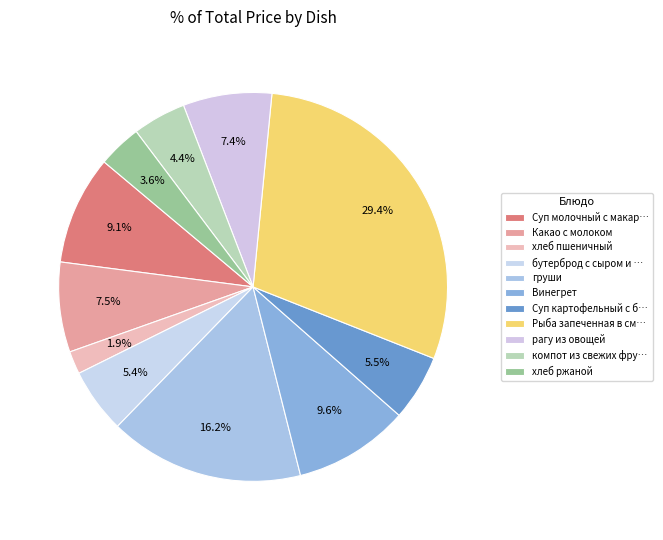

What percentage is NOT represented by хлеб ржаной?

96.4%